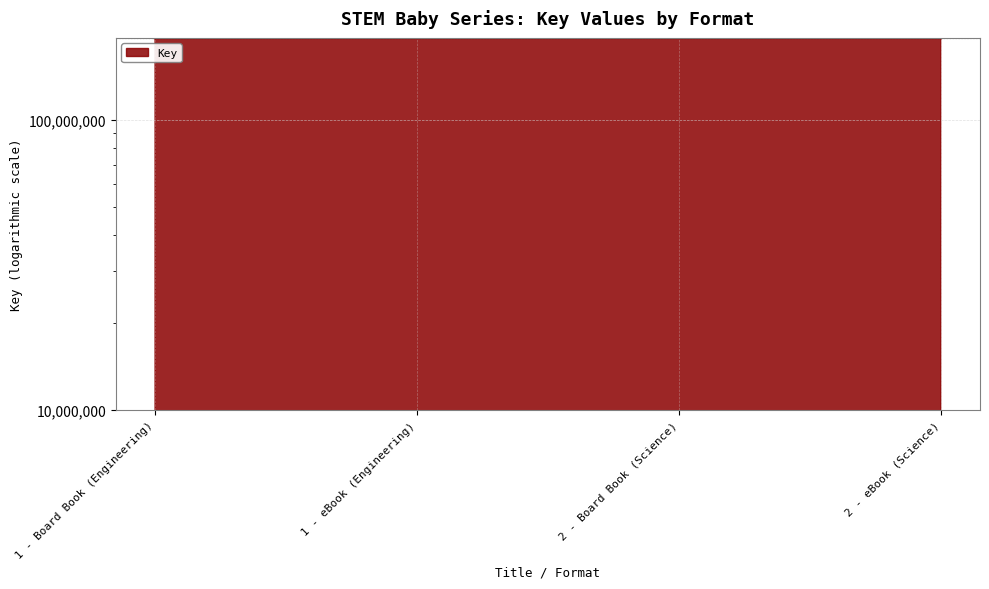

What is the sum of all values?

764302638